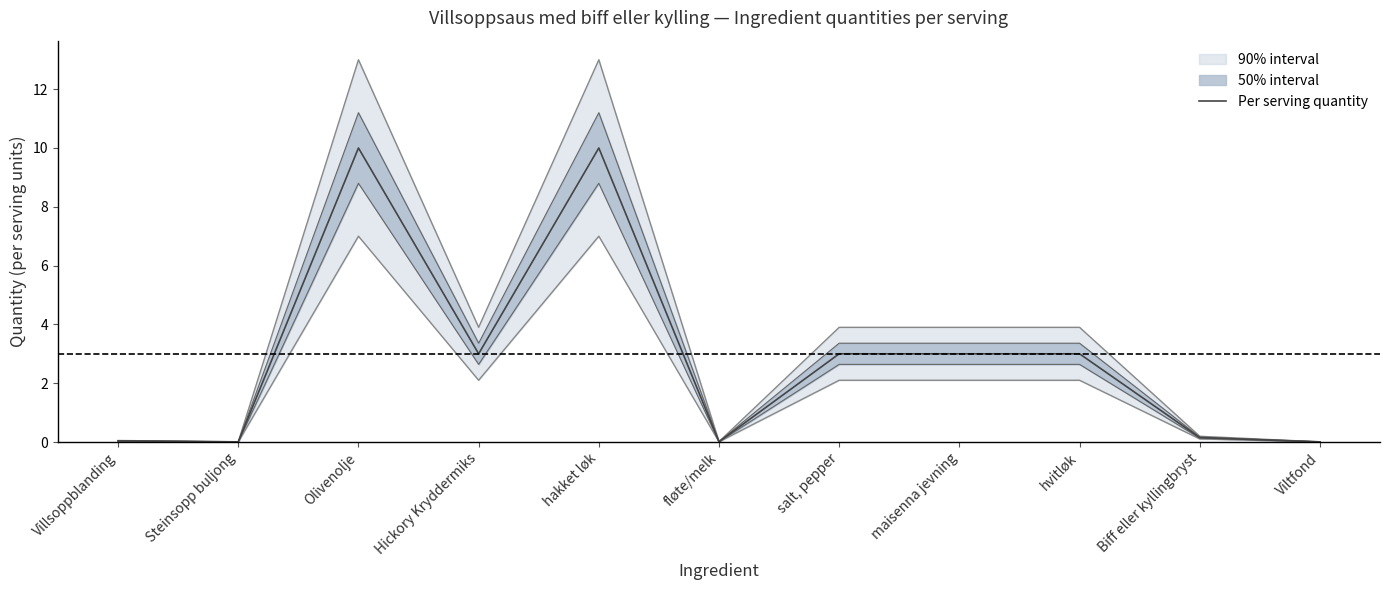

Is it true that the value at maisenna jevning is 5.3?

False